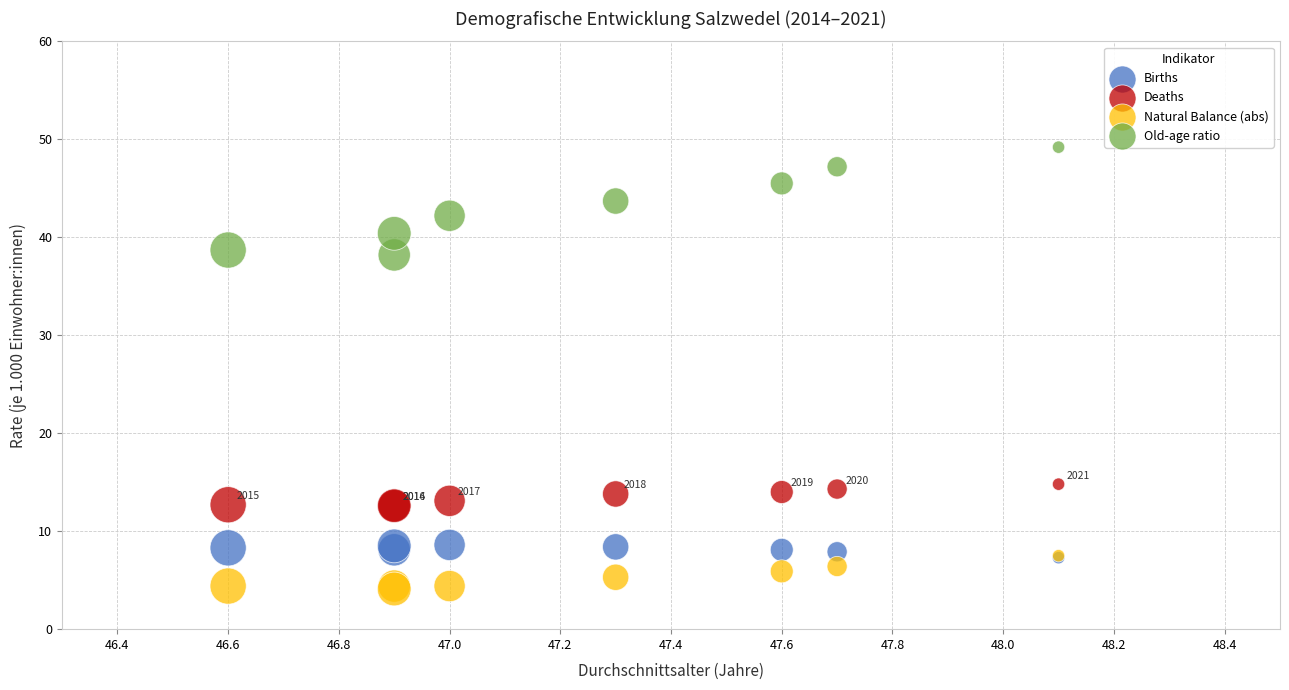

What are all the series names shown in the legend?

Births, Deaths, Natural Balance (abs), Old-age ratio